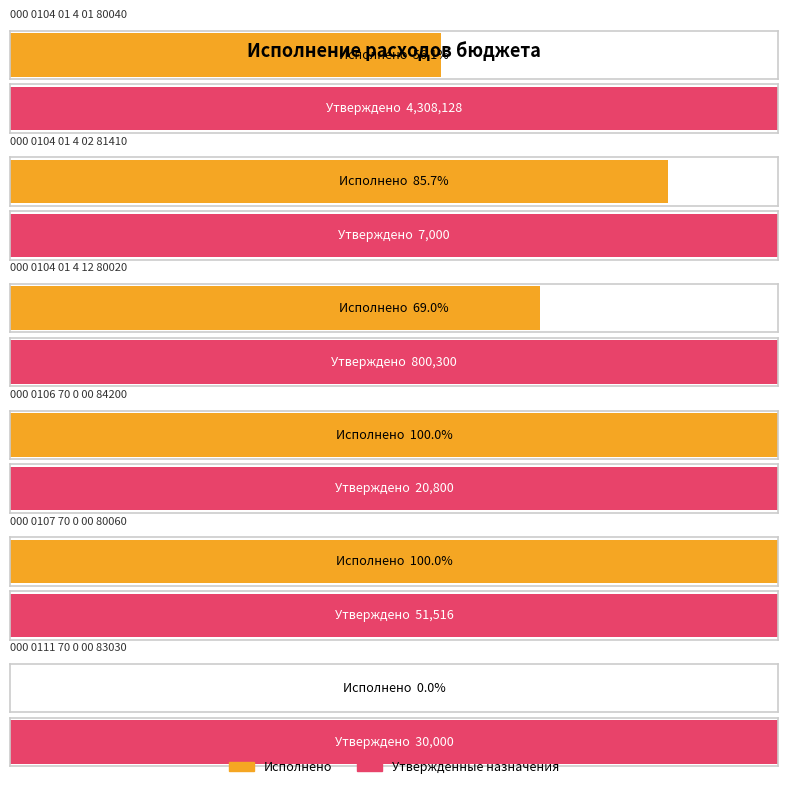

Between 000 0104 01 4 12 80020 and 000 0106 70 0 00 84200, which series saw the biggest shift?

Утвержденные бюджетные назначения